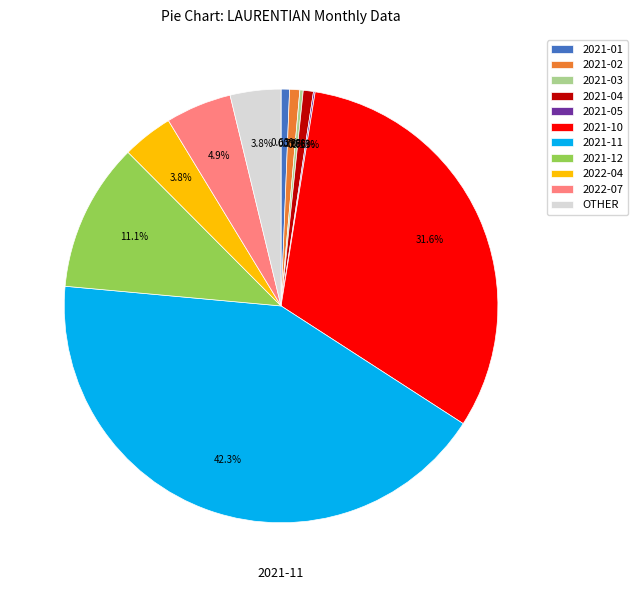

Is 2022-04 the majority of the pie?

No